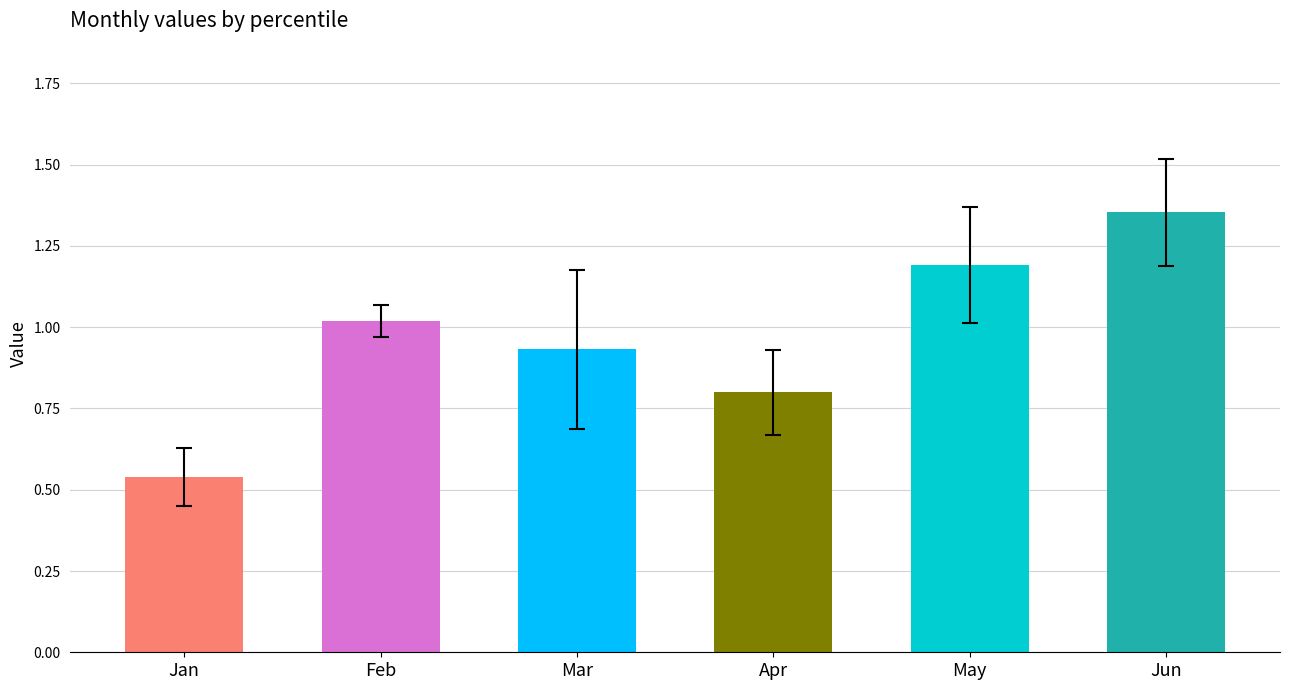

Is it true that Jun equals 1.5 at pct55?

True